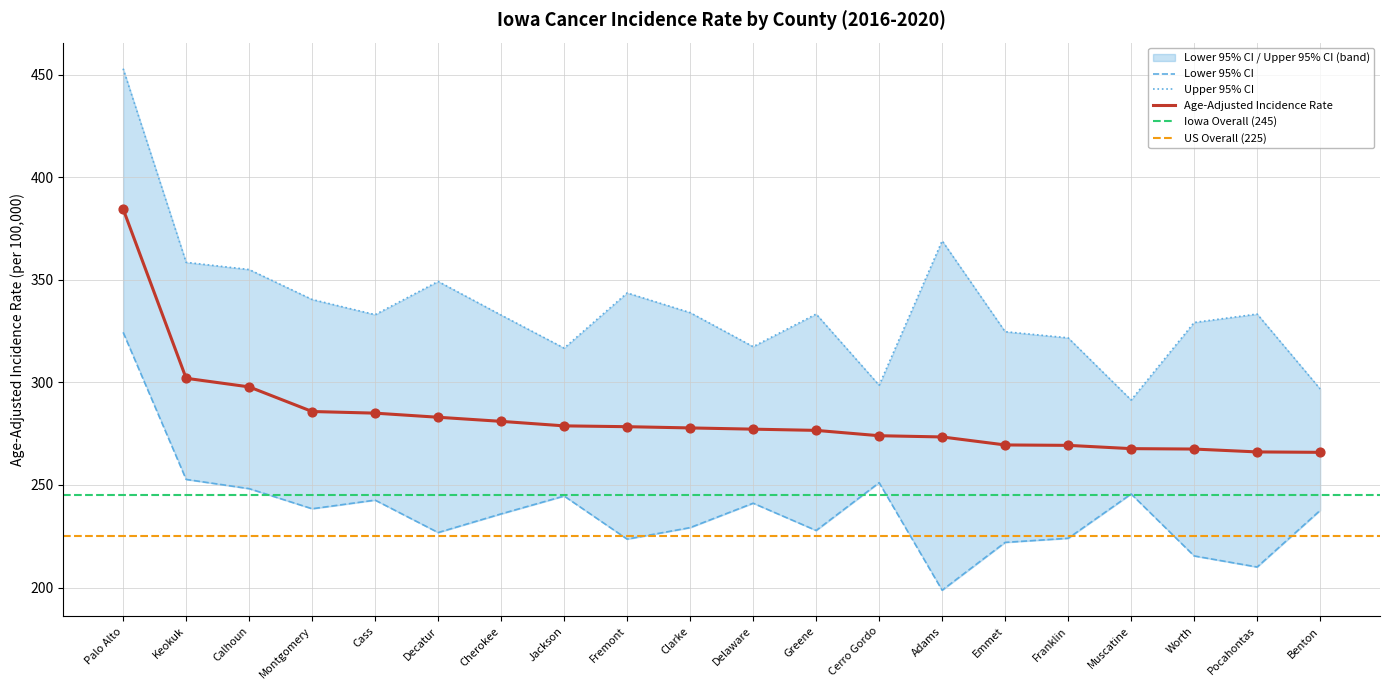

Which series contains the lowest Y value?

Lower 95% CI